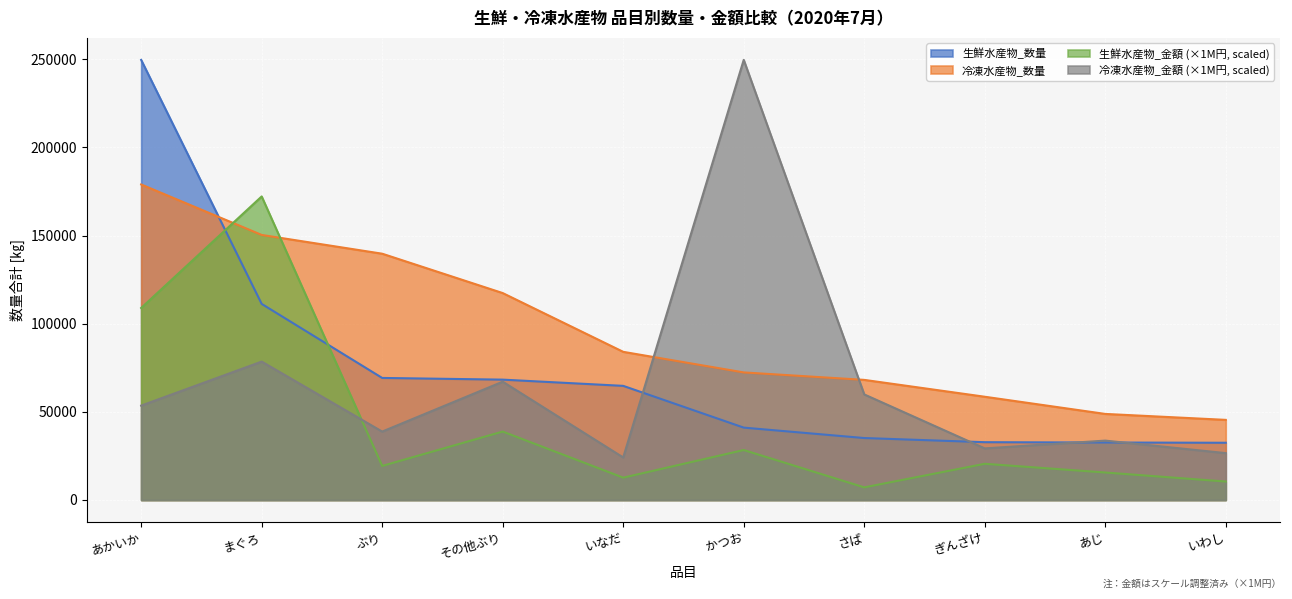

Where does the 生鮮水産物_数量 series first go above 64746?

あかいか